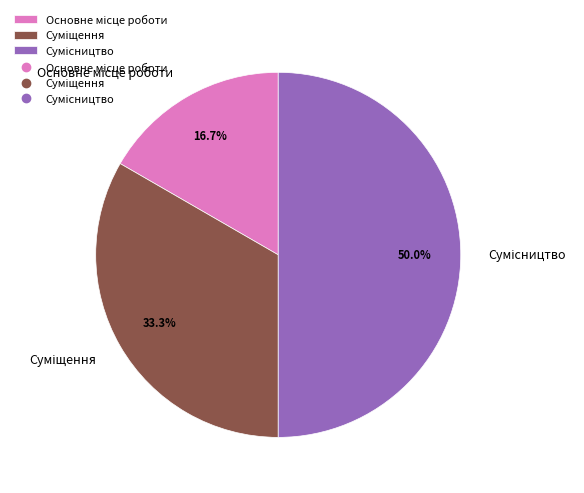

Does any single category account for the majority?

No